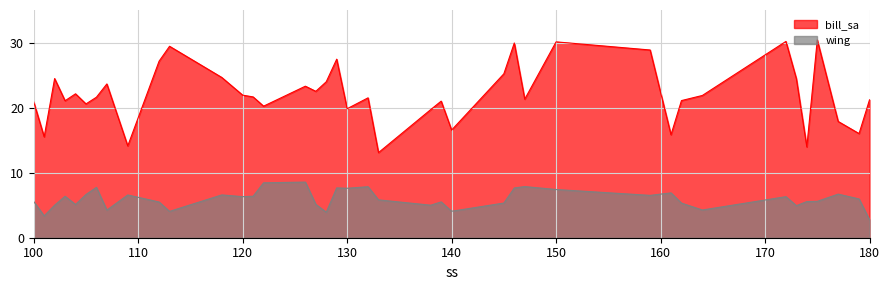

At which category does wing reach its first local peak?

103